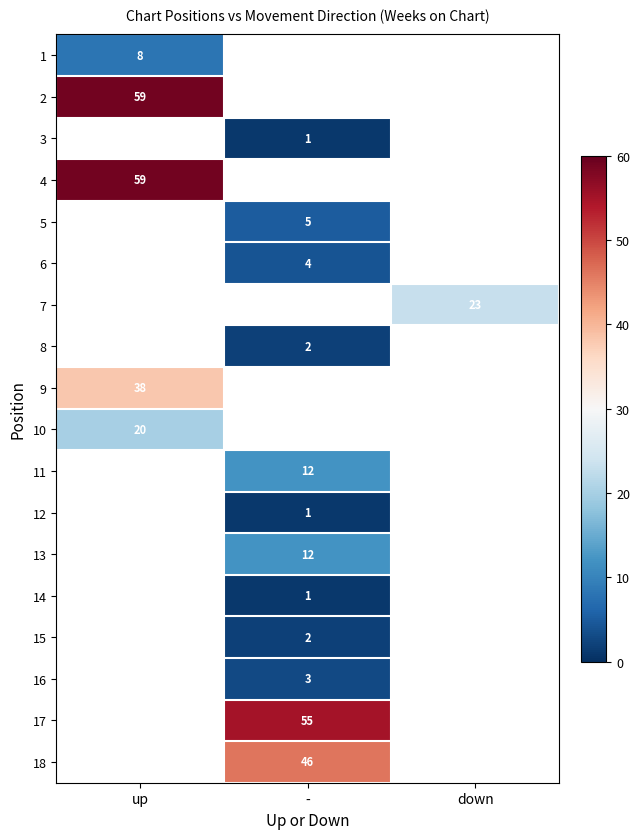

Count the number of categories in the chart.

3